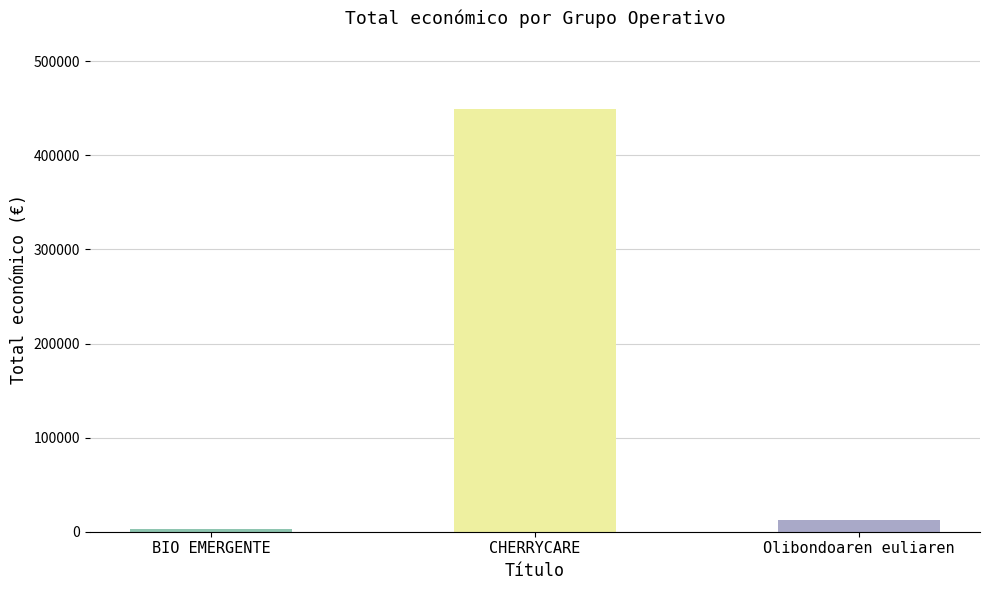

What is the average value?

154915